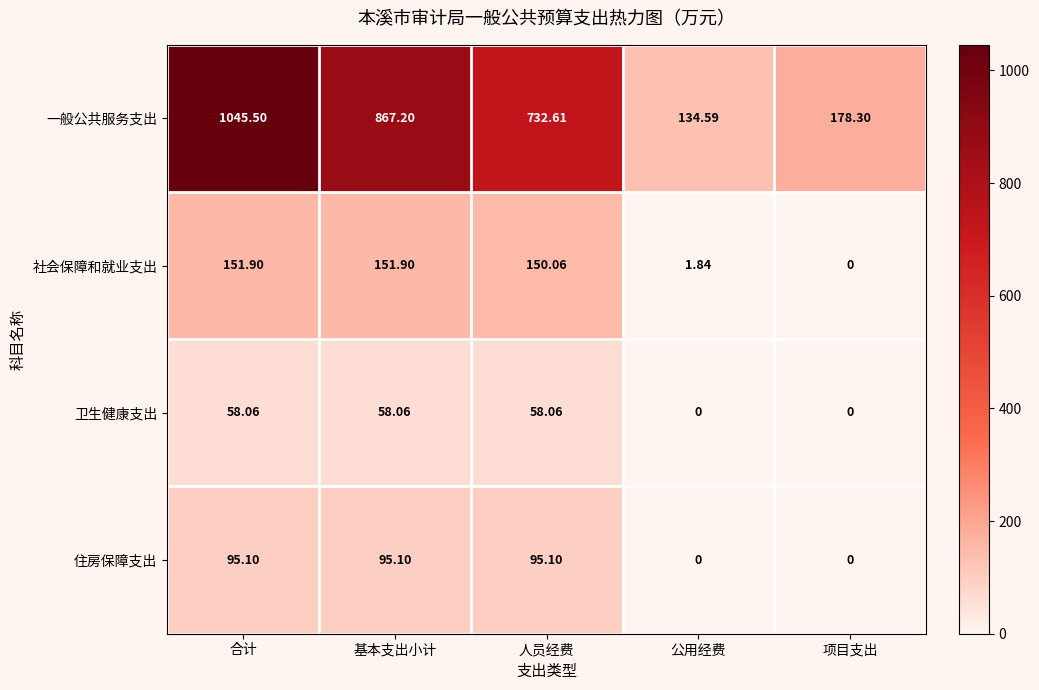

Rank the series at 人员经费 from highest to lowest value.

一般公共服务支出, 社会保障和就业支出, 住房保障支出, 卫生健康支出